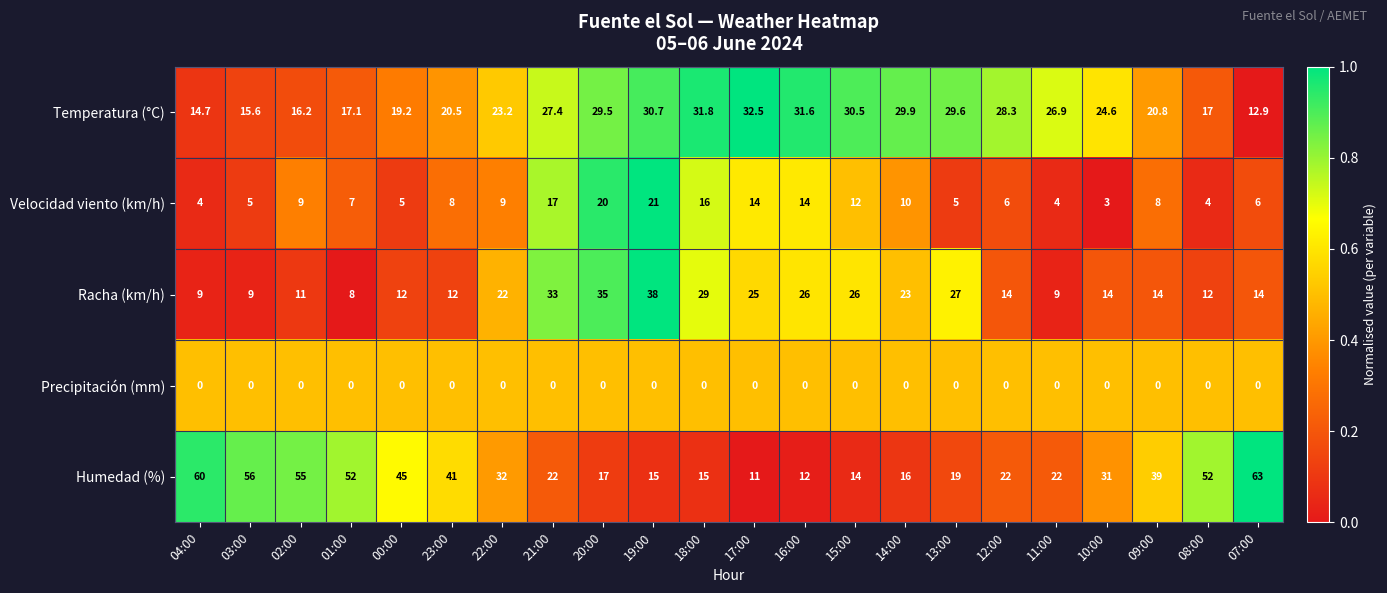

At which label does Temperatura (°C) reach its minimum?

07:00